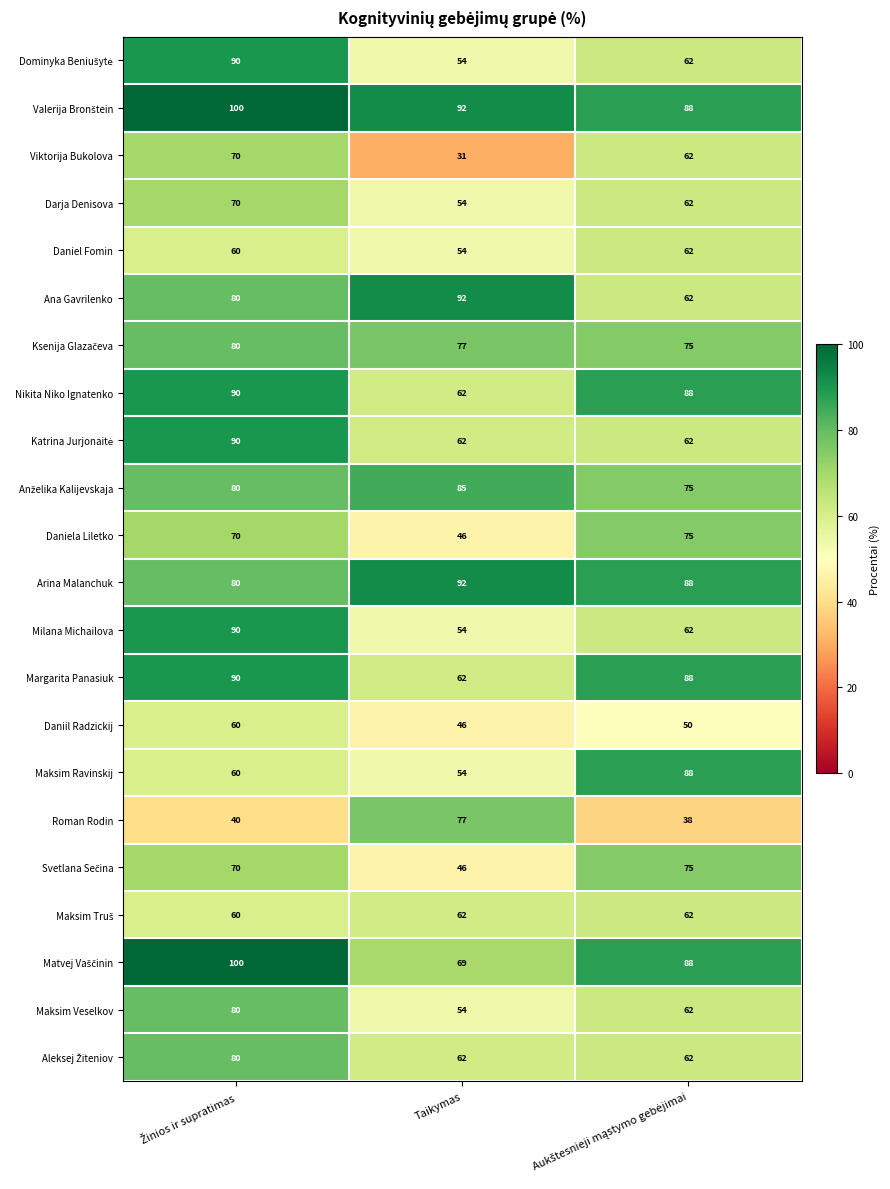

What is the average value of the Arina Malanchuk series?

87